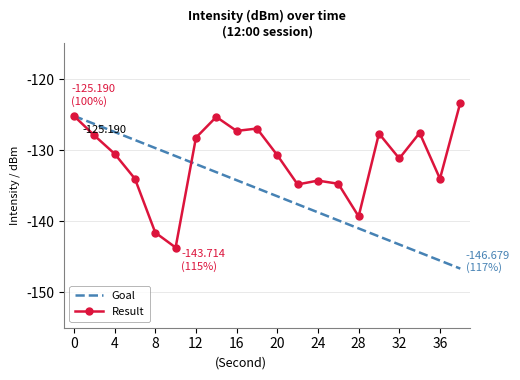

Rank the series by their maximum value, from highest to lowest.

Result, Goal